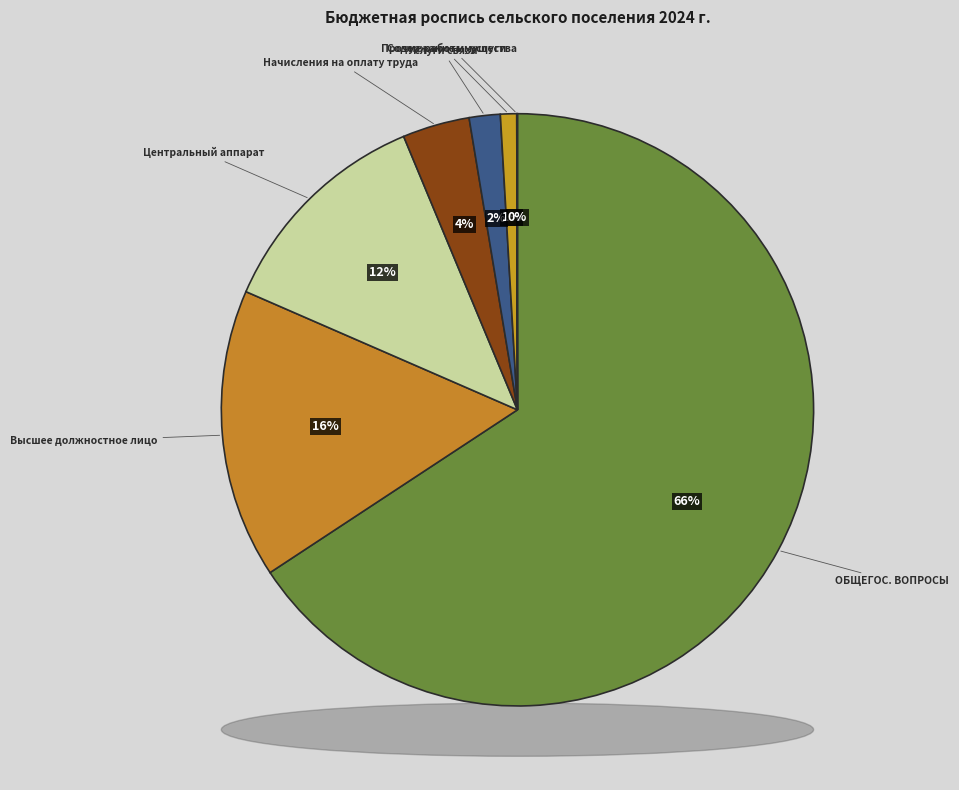

Is the sum of ОБЩЕГОСУДАРСТВЕННЫЕ ВОПРОСЫ and Начисления на выплаты по оплате труда greater than half?

Yes